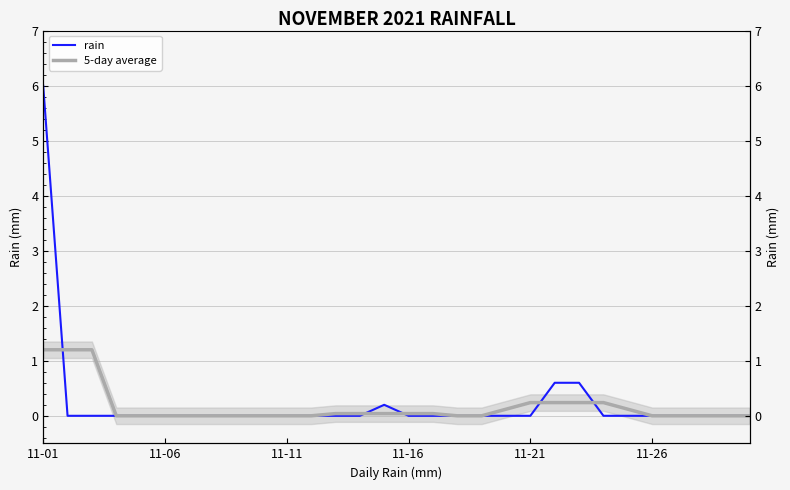

After their last crossing, which series has the higher values: rain or 5-day average?

5-day average